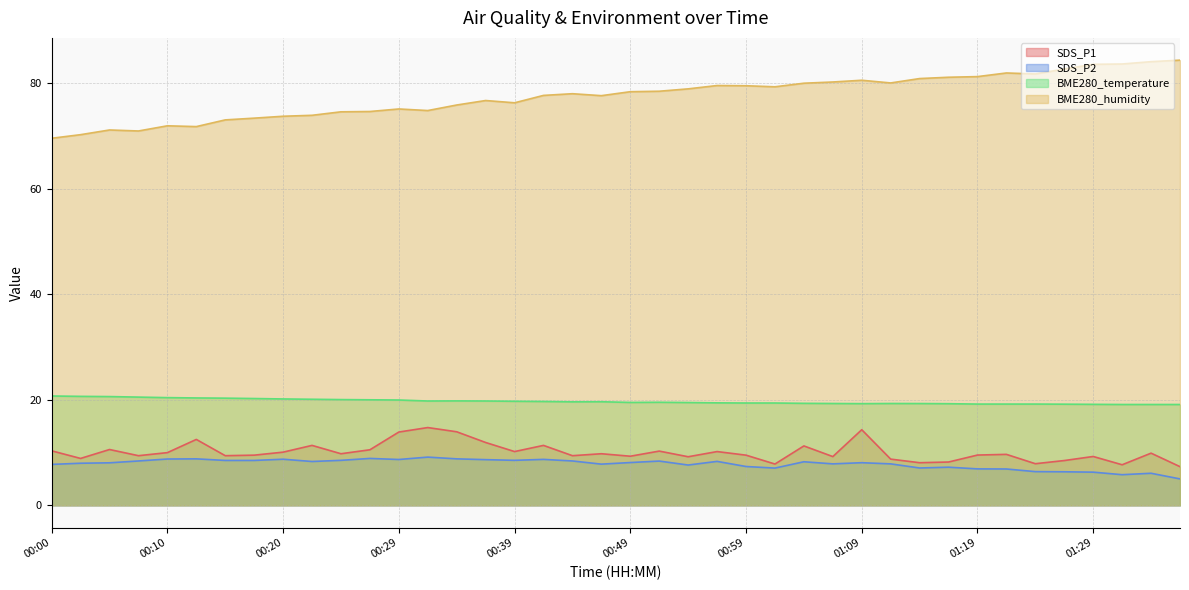

Reading left to right, transcribe all the data shown in this chart.

SDS_P1: 00:00=10.3	00:03=8.9	00:05=10.6	00:07=9.4	00:10=10.0	00:12=12.5	00:15=9.4	00:17=9.5	00:20=10.1	00:22=11.3	00:24=9.8	00:27=10.5	00:29=13.9	00:32=14.7	00:34=13.9	00:37=11.9	00:39=10.2	00:42=11.3	00:44=9.4	00:46=9.8	00:49=9.3	00:51=10.3	00:54=9.2	00:56=10.2	00:59=9.5	01:01=7.8	01:04=11.2	01:06=9.2	01:09=14.3	01:11=8.8	01:14=8.1	01:16=8.2	01:19=9.5	01:21=9.7	01:24=7.9	01:26=8.5	01:29=9.2	01:31=7.7	01:34=9.9	01:36=7.3
SDS_P2: 00:00=7.8	00:03=8.0	00:05=8.1	00:07=8.4	00:10=8.8	00:12=8.8	00:15=8.5	00:17=8.5	00:20=8.7	00:22=8.3	00:24=8.5	00:27=8.9	00:29=8.7	00:32=9.1	00:34=8.8	00:37=8.7	00:39=8.5	00:42=8.7	00:44=8.4	00:46=7.8	00:49=8.1	00:51=8.4	00:54=7.6	00:56=8.3	00:59=7.3	01:01=7.0	01:04=8.2	01:06=7.8	01:09=8.1	01:11=7.8	01:14=7.1	01:16=7.2	01:19=6.9	01:21=6.9	01:24=6.4	01:26=6.3	01:29=6.3	01:31=5.8	01:34=6.1	01:36=5.0
BME280_temperature: 00:00=20.7	00:03=20.6	00:05=20.6	00:07=20.5	00:10=20.4	00:12=20.3	00:15=20.3	00:17=20.2	00:20=20.1	00:22=20.1	00:24=20.0	00:27=20.0	00:29=19.9	00:32=19.8	00:34=19.8	00:37=19.8	00:39=19.7	00:42=19.7	00:44=19.6	00:46=19.6	00:49=19.5	00:51=19.5	00:54=19.5	00:56=19.4	00:59=19.4	01:01=19.4	01:04=19.3	01:06=19.3	01:09=19.3	01:11=19.3	01:14=19.3	01:16=19.2	01:19=19.2	01:21=19.2	01:24=19.2	01:26=19.2	01:29=19.1	01:31=19.1	01:34=19.1	01:36=19.1
BME280_humidity: 00:00=69.5	00:03=70.2	00:05=71.1	00:07=70.9	00:10=71.9	00:12=71.8	00:15=73.0	00:17=73.3	00:20=73.7	00:22=73.9	00:24=74.5	00:27=74.6	00:29=75.1	00:32=74.8	00:34=75.8	00:37=76.7	00:39=76.3	00:42=77.7	00:44=78.0	00:46=77.6	00:49=78.4	00:51=78.5	00:54=78.9	00:56=79.5	00:59=79.5	01:01=79.3	01:04=80.0	01:06=80.2	01:09=80.5	01:11=80.0	01:14=80.8	01:16=81.1	01:19=81.2	01:21=81.9	01:24=81.7	01:26=82.7	01:29=83.5	01:31=83.6	01:34=84.0	01:36=84.3